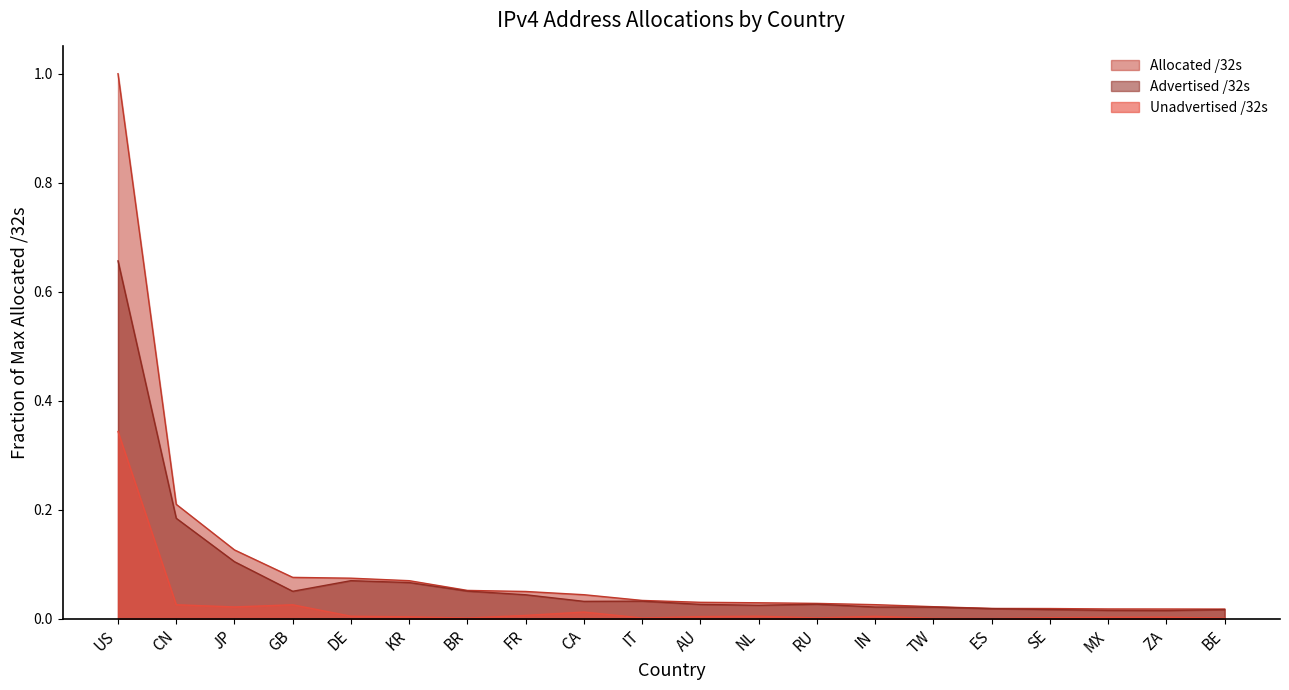

The Unadvertised /32s series shows 0.0 at NL. True or false?

False